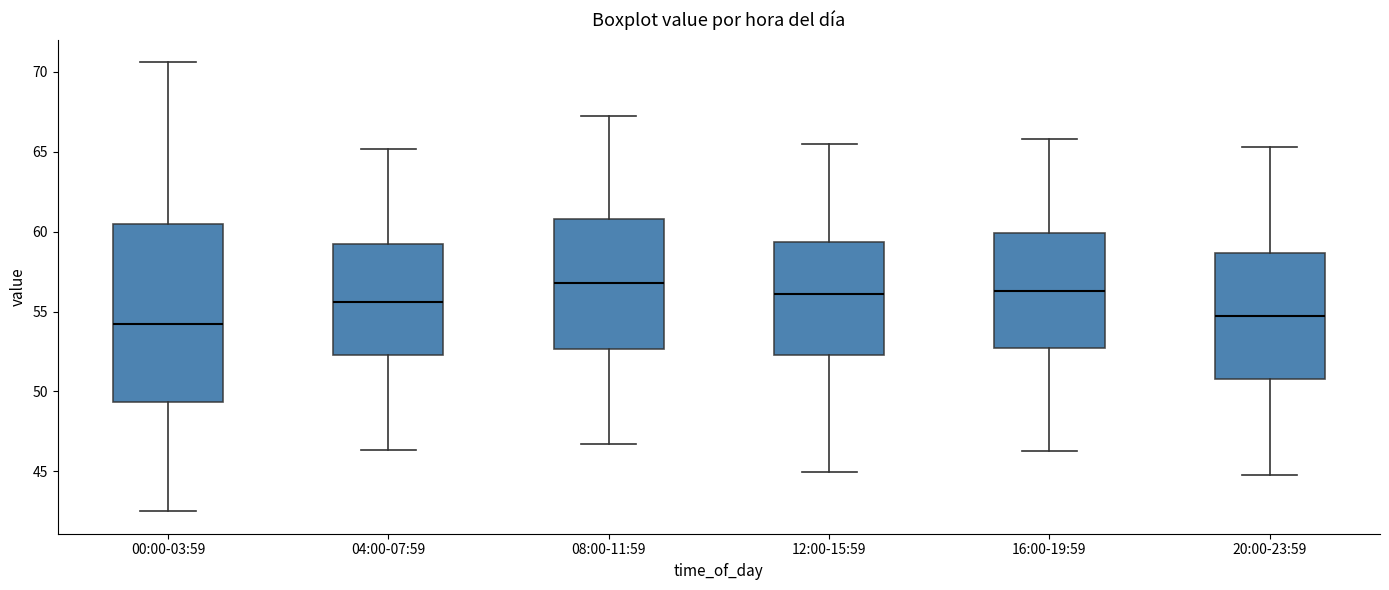

Reading left to right, transcribe this box plot: for each box, give where its median line is, the range the box spans, and where its two whiskers end, as read against the y-axis. The values are not printed on the chart, so give them approximately, as read against the axis.

00:00-03:59: median 54.5, box 49.5 to 60.5, whiskers 42.5 to 70.5
04:00-07:59: median 55.5, box 52.5 to 59.0, whiskers 46.5 to 65.0
08:00-11:59: median 57.0, box 52.5 to 61.0, whiskers 46.5 to 67.5
12:00-15:59: median 56.0, box 52.5 to 59.5, whiskers 45.0 to 65.5
16:00-19:59: median 56.5, box 52.5 to 60.0, whiskers 46.5 to 66.0
20:00-23:59: median 55.0, box 51.0 to 58.5, whiskers 45.0 to 65.5